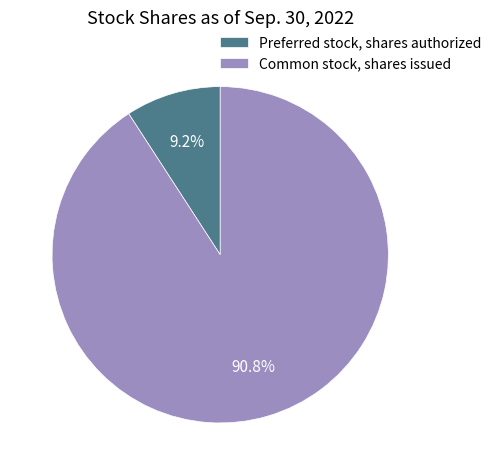

What portion of the pie excludes Preferred stock, shares authorized?

90.8%